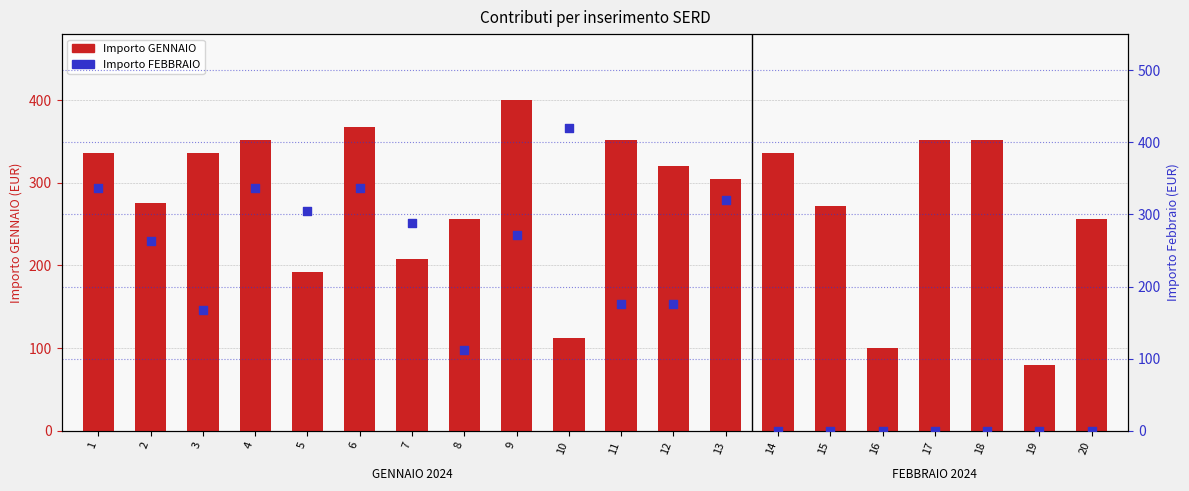

Which series has the largest Y range (max minus min)?

Importo FEBBRAIO